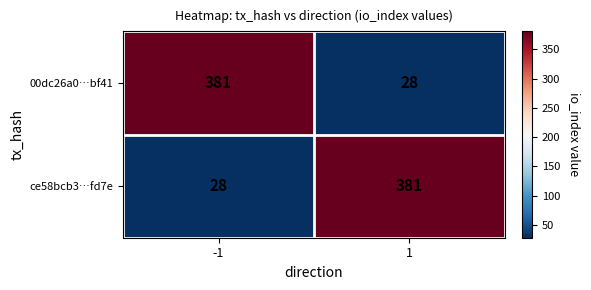

The value of 00dc26a0…bf41 at 1 is 37. True or false?

False